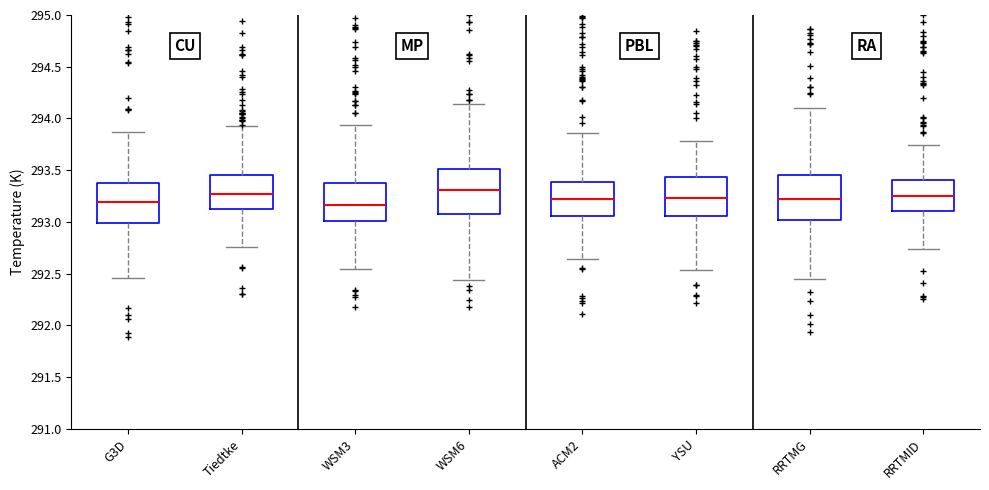

Reading left to right, transcribe this box plot: for each box, give where its median line is, the range the box spans, and where its two whiskers end, as read against the y-axis. The values are not printed on the chart, so give them approximately, as read against the axis.

G3D: median 293.20, box 293.00 to 293.35, whiskers 292.45 to 293.85
Tiedtke: median 293.25, box 293.15 to 293.45, whiskers 292.75 to 293.90
WSM3: median 293.15, box 293.00 to 293.40, whiskers 292.55 to 293.95
WSM6: median 293.30, box 293.10 to 293.50, whiskers 292.45 to 294.15
ACM2: median 293.20, box 293.05 to 293.40, whiskers 292.65 to 293.85
YSU: median 293.25, box 293.05 to 293.45, whiskers 292.55 to 293.80
RRTMG: median 293.25, box 293.00 to 293.45, whiskers 292.45 to 294.10
RRTMID: median 293.25, box 293.10 to 293.40, whiskers 292.75 to 293.75